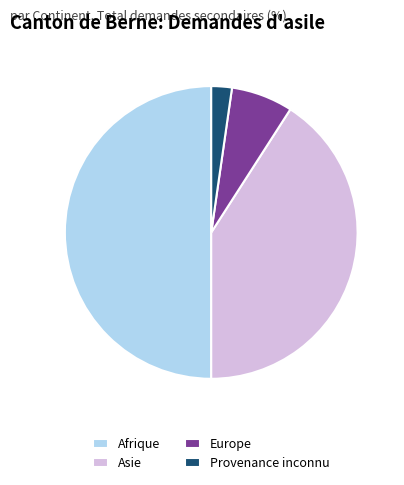

Count the number of slices in the pie.

4